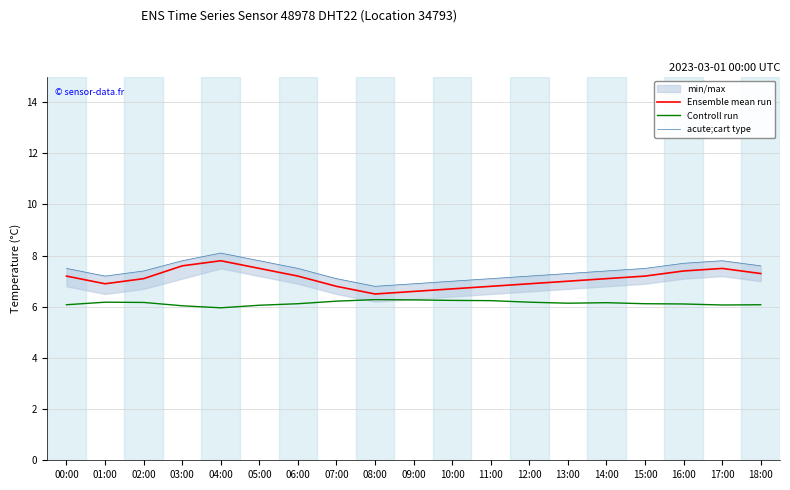

True or false: Controll run and acute;cart type cross at least once.

False